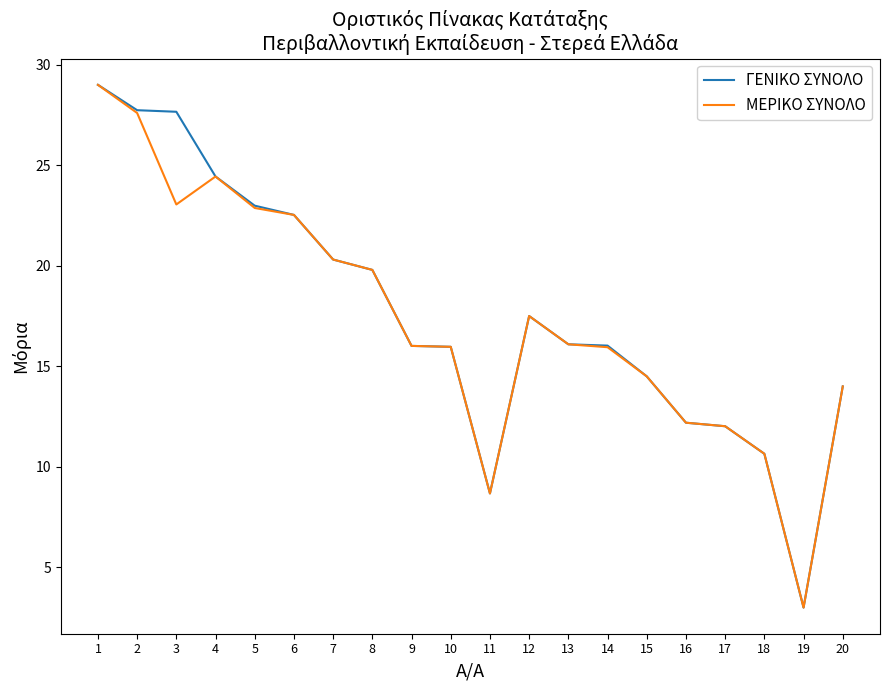

Which category has the lowest value in the ΜΕΡΙΚΟ ΣΥΝΟΛΟ series?

19